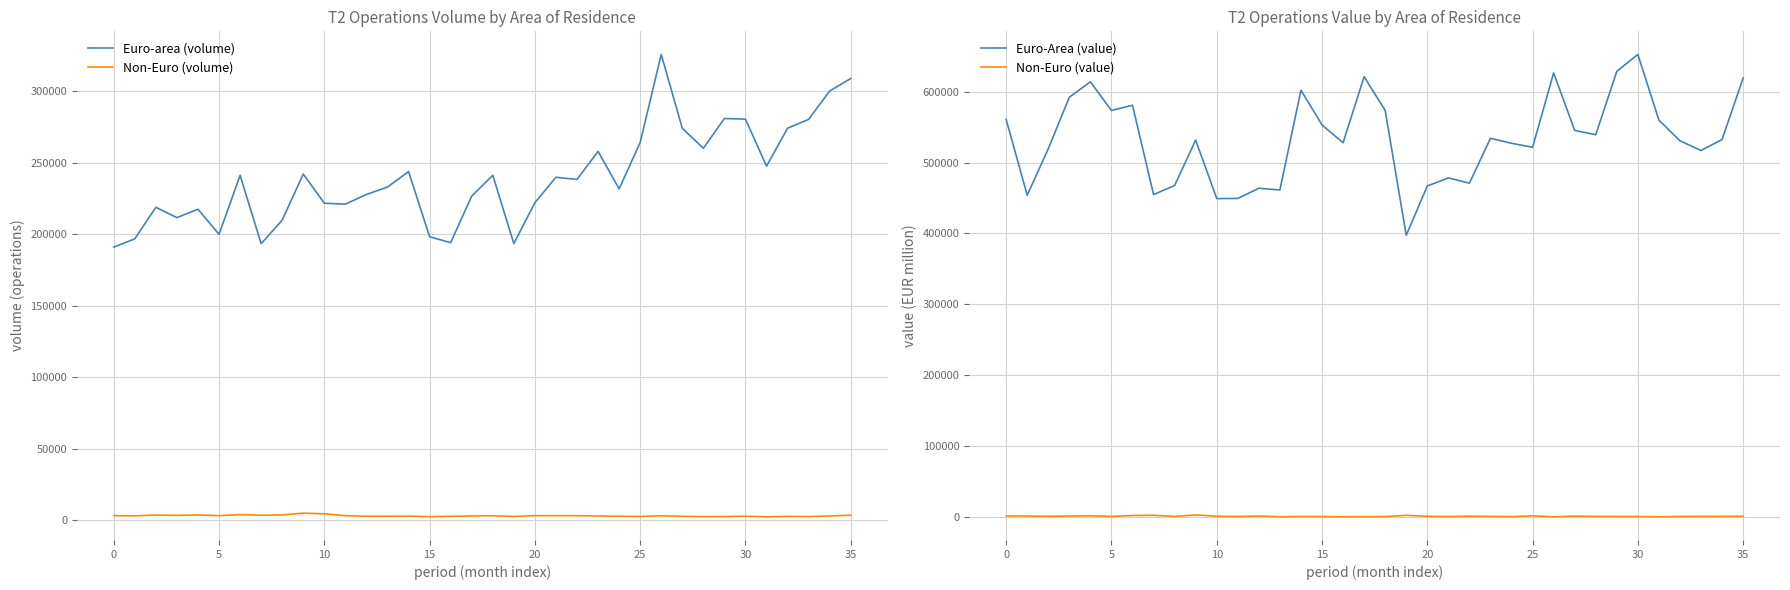

True or false: Euro-area (volume) and Non-Euro (volume) cross at least once.

False